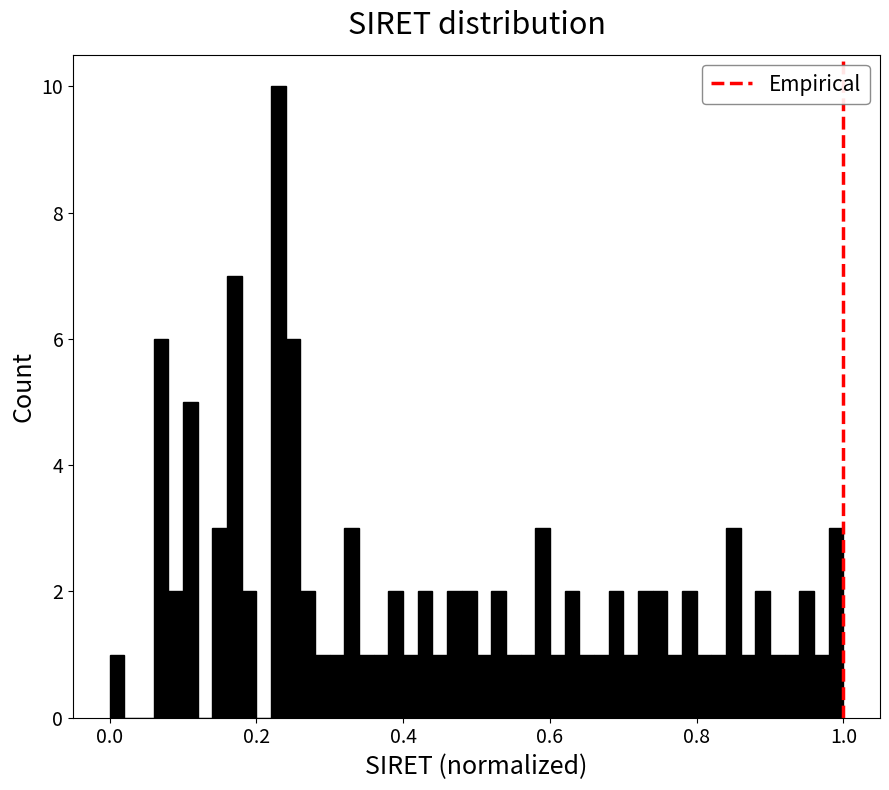

Read against the x-axis, roughly where is the centre of the tallest bar?

0.24